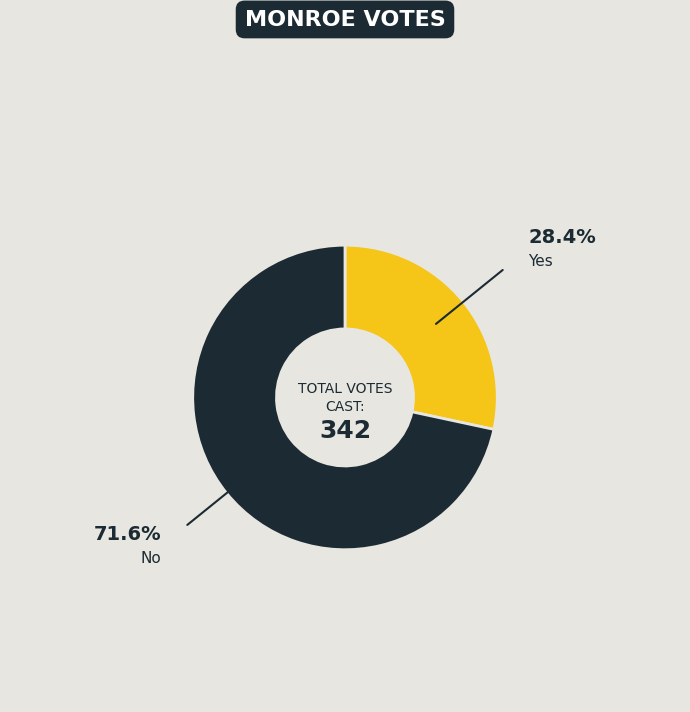

Is there a majority slice in this chart?

Yes